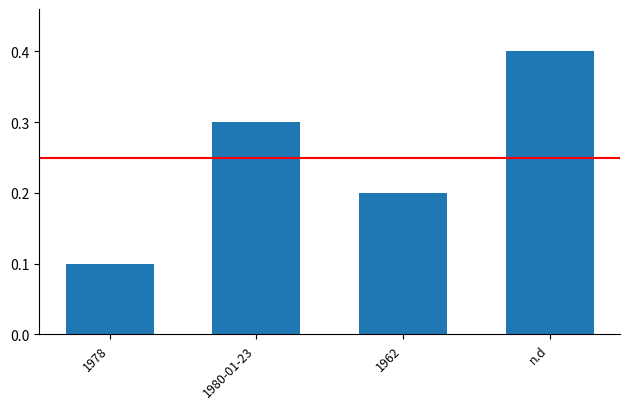

What is the sum of all values?

1.0